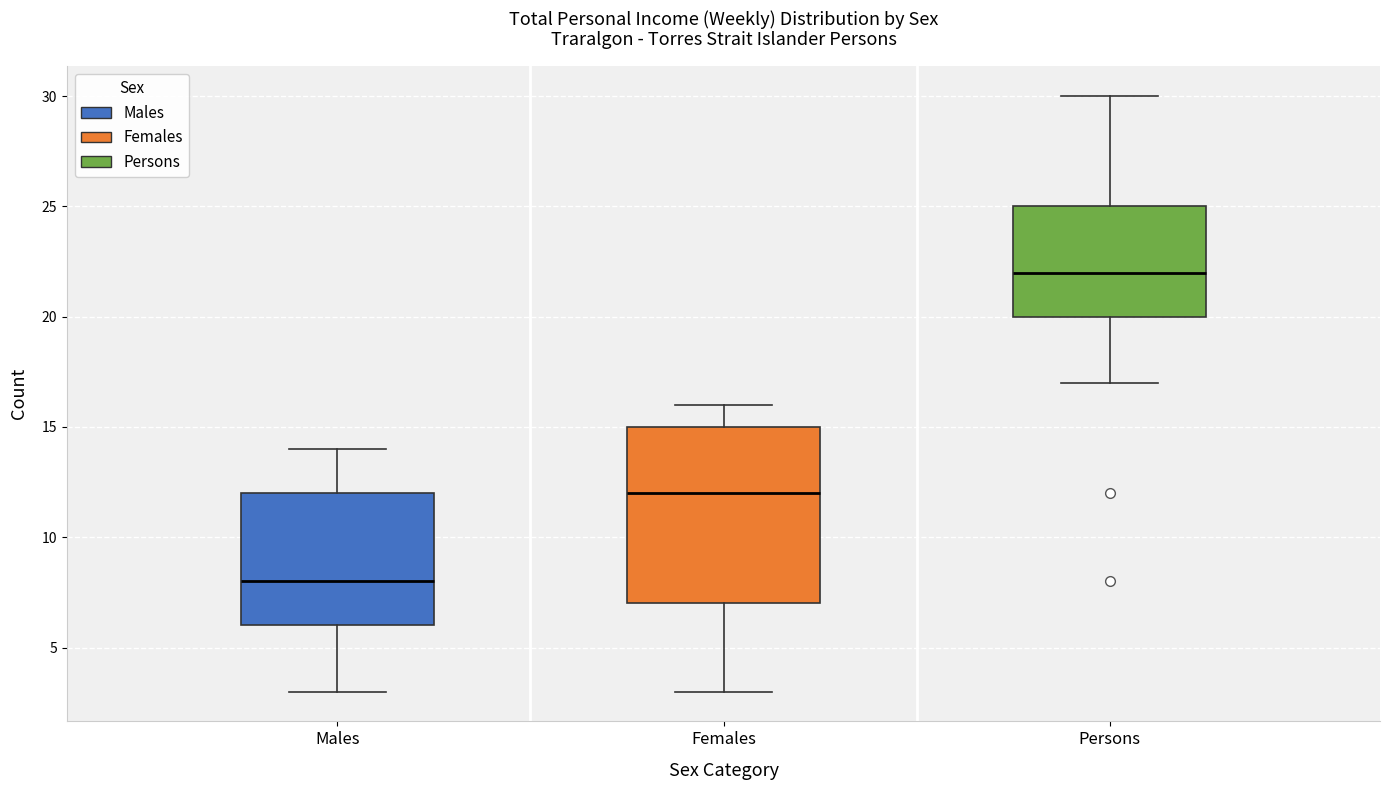

Reading left to right, read every box against the y-axis: the position of its median line, the range the box covers, and the ends of its whiskers. The values are not printed on the chart, so give them approximately, as read against the axis.

Males: median 8, box 6 to 12, whiskers 3 to 14
Females: median 12, box 7 to 15, whiskers 3 to 16
Persons: median 22, box 20 to 25, whiskers 17 to 30